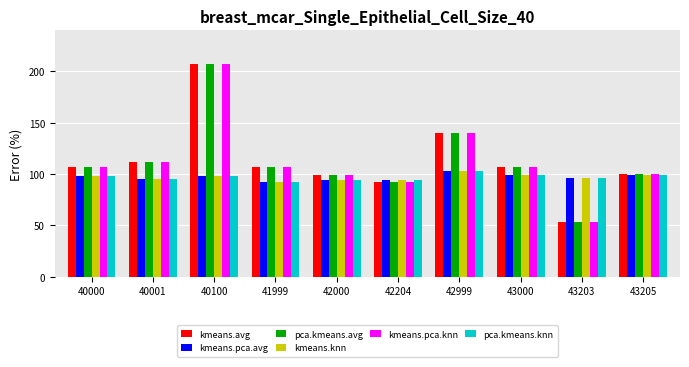

What is the value of the kmeans.pca.knn bar at the 10th from the left?

100.2